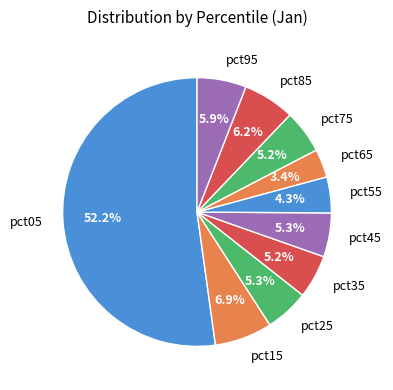

Is pct05 the majority of the pie?

Yes